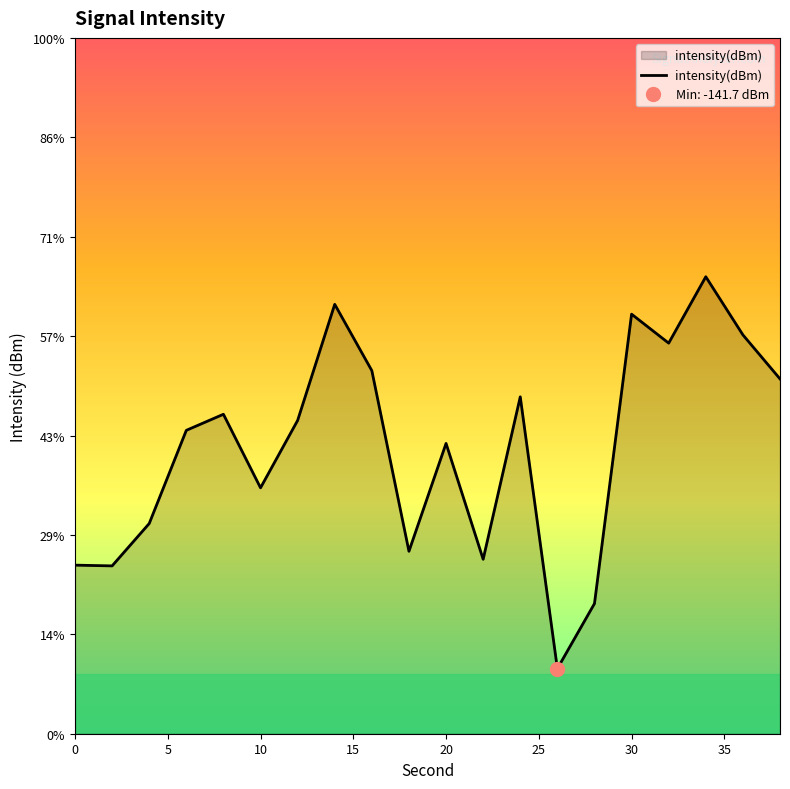

True or false: the data has more than 2 interior local peaks.

True